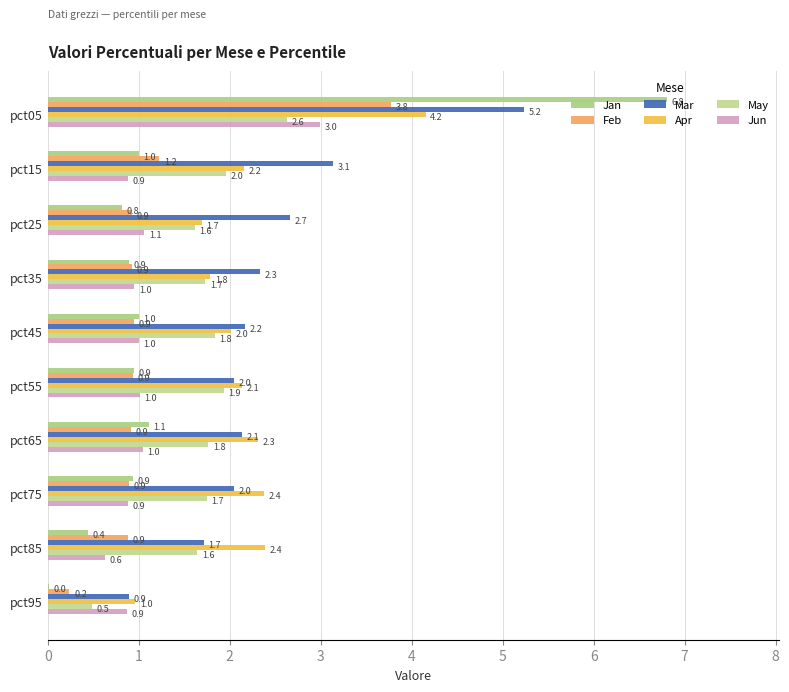

Rank the series by their maximum value, from lowest to highest.

May, Jun, Feb, Apr, Mar, Jan